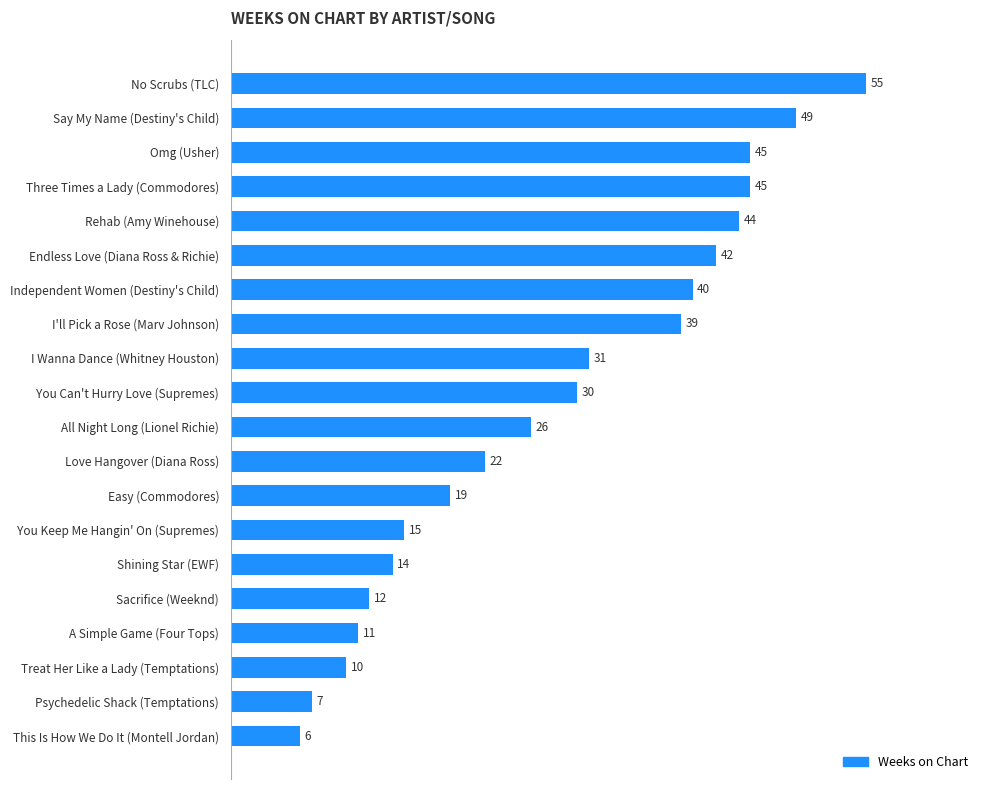

Reading bottom to top, list all the values displayed in this chart.

6	7	10	11	12	14	15	19	22	26	30	31	39	40	42	44	45	45	49	55